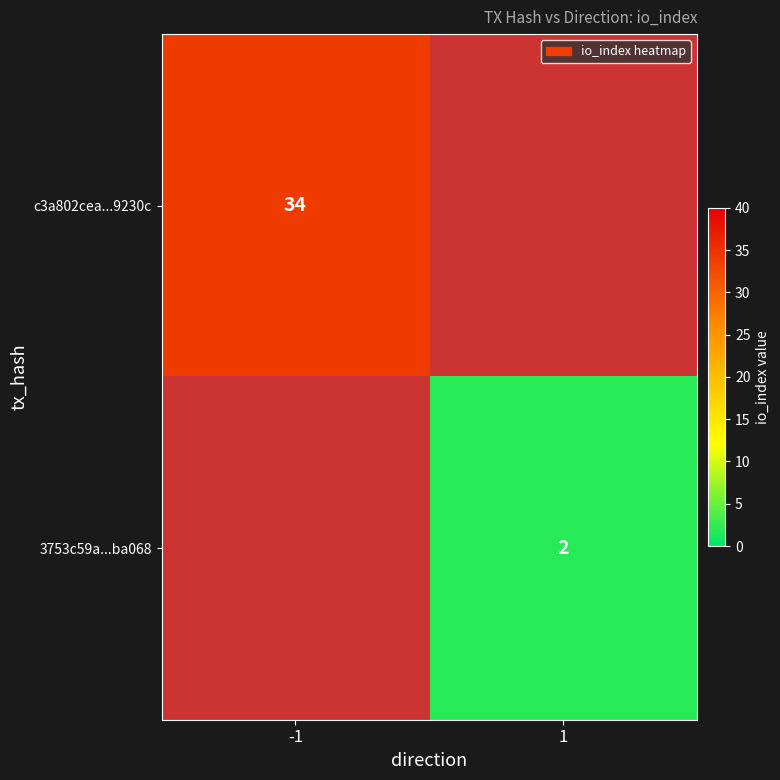

The value of 3753c59a...ba068 at 1 is 2.6. True or false?

False